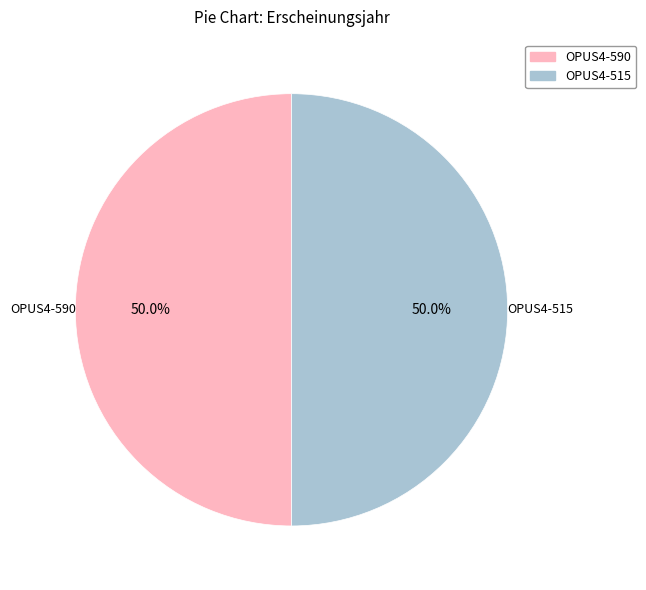

Approximately how many times larger is the value at OPUS4-590 compared to OPUS4-515?

1.0